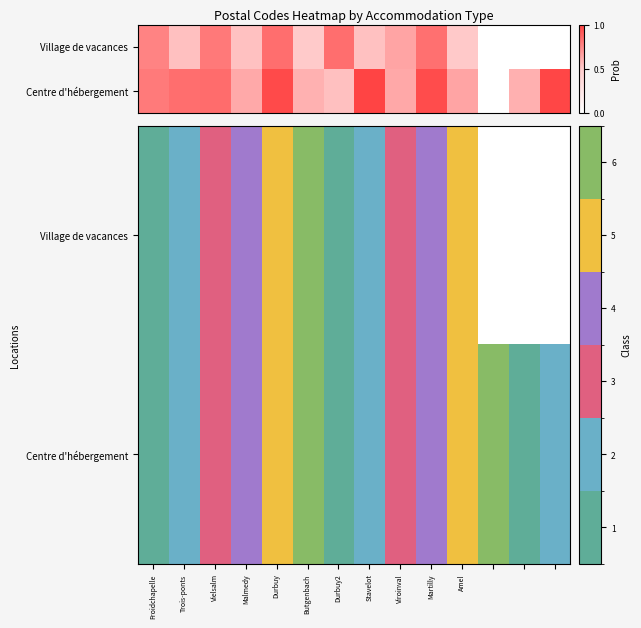

Which category has the highest value in the Village de vacances series?

Butgenbach